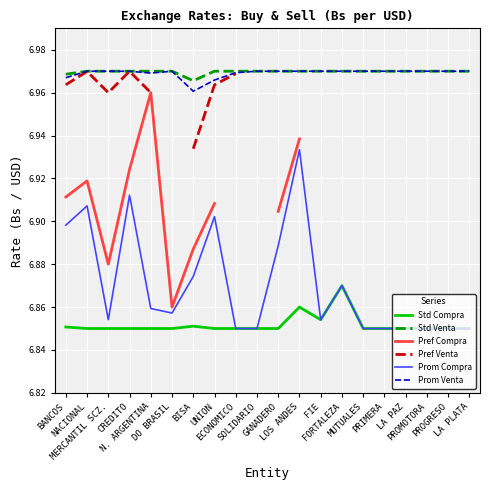

Count the number of categories in the chart.

20